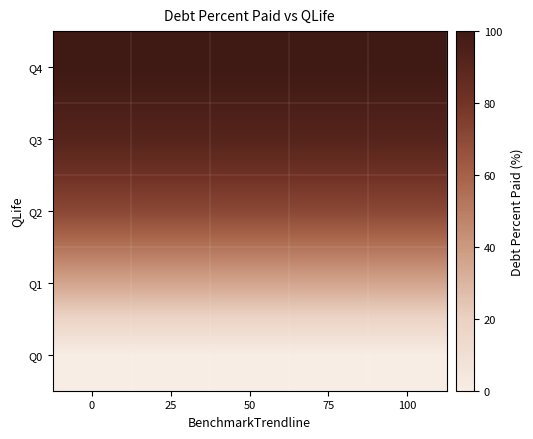

What is the total value across all series at 25?

297.7